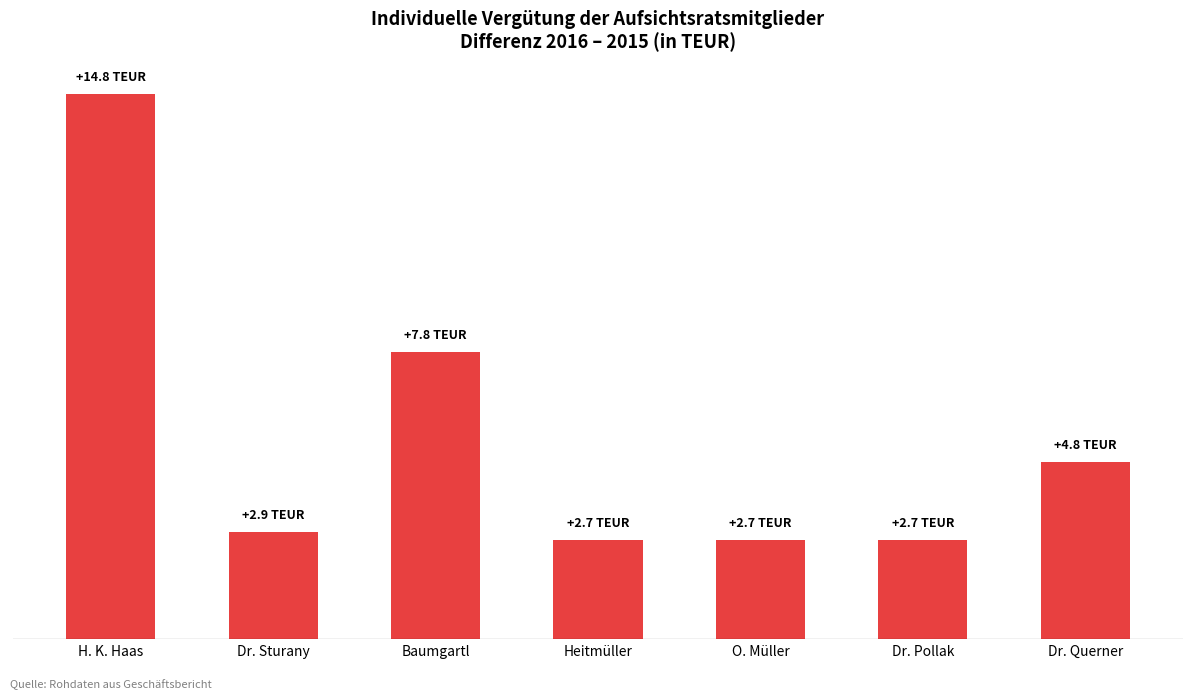

Where is the data nearest to the value 8?

Baumgartl